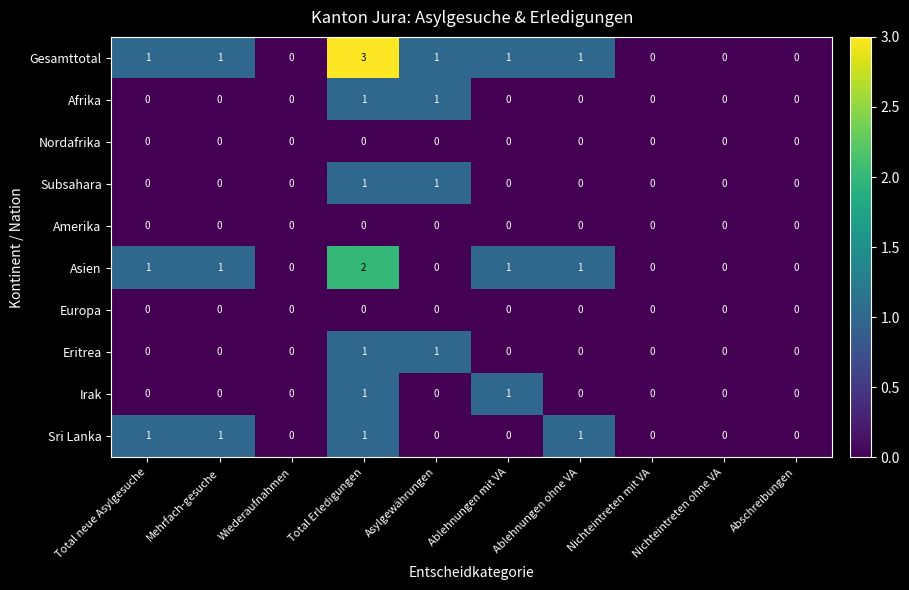

Which series changed the most between Total Erledigungen and Ablehnungen mit VA?

Gesamttotal